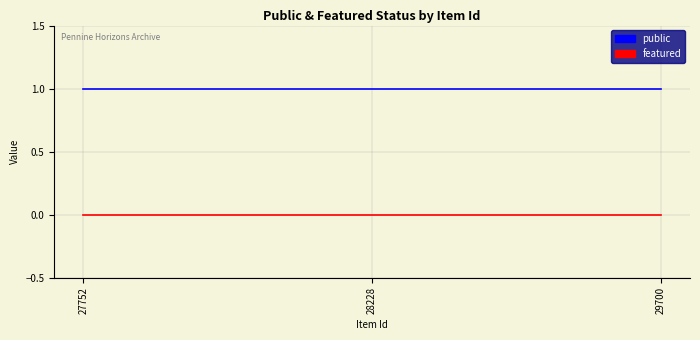

At how many categories does at least one series exceed 0?

3